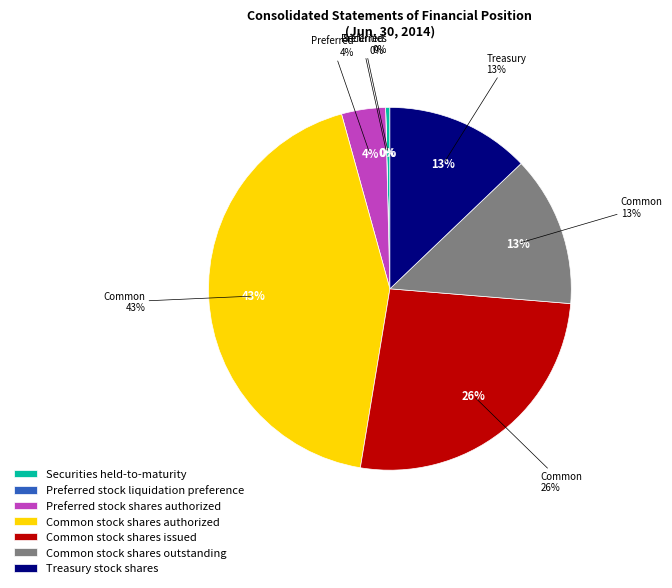

Does Treasury stock shares represent more than half of the total?

No